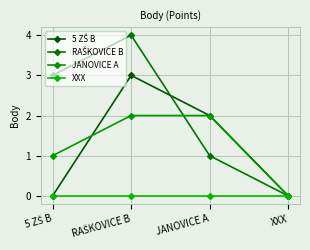

List the labels in order of JANOVICE A value, smallest first.

XXX, 5 ZŠ B, RAŠKOVICE B, JANOVICE A